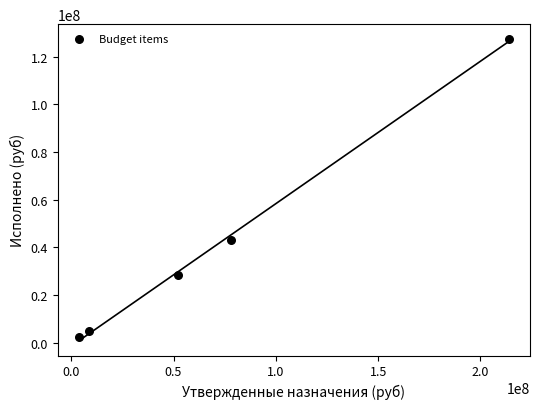

What is the average X value?

71327405.5